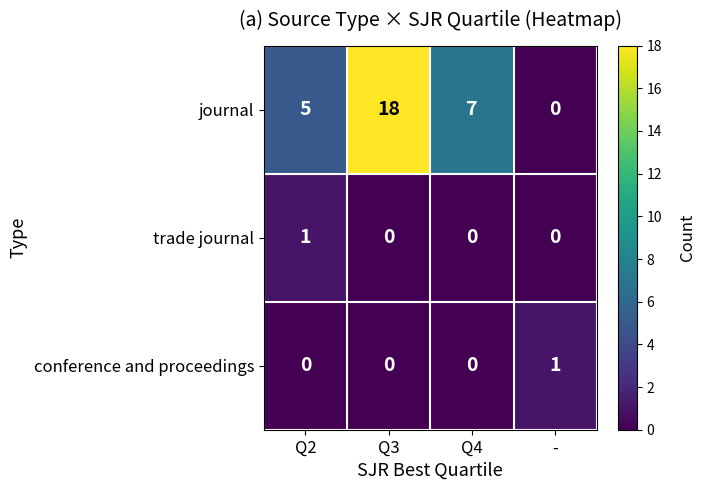

Reading left to right, transcribe all the data shown in this chart.

journal: 5	18	7	0
trade journal: 1	0	0	0
conference and proceedings: 0	0	0	1